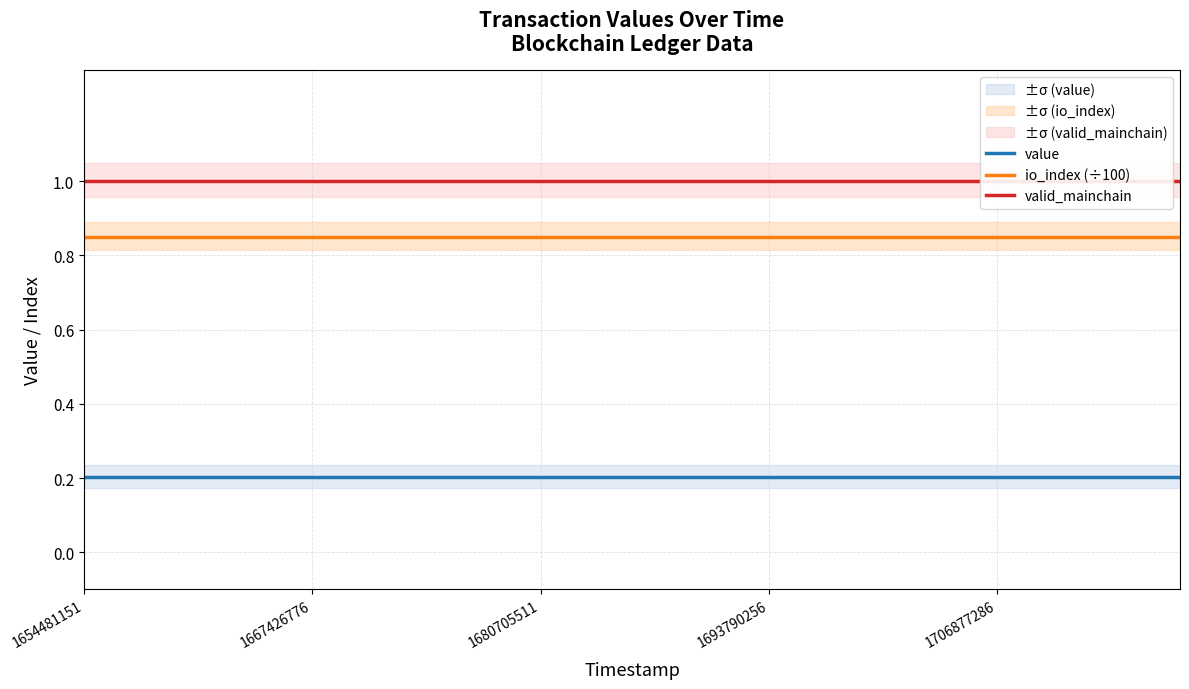

True or false: io_index (÷100) and value intersect in this chart.

False